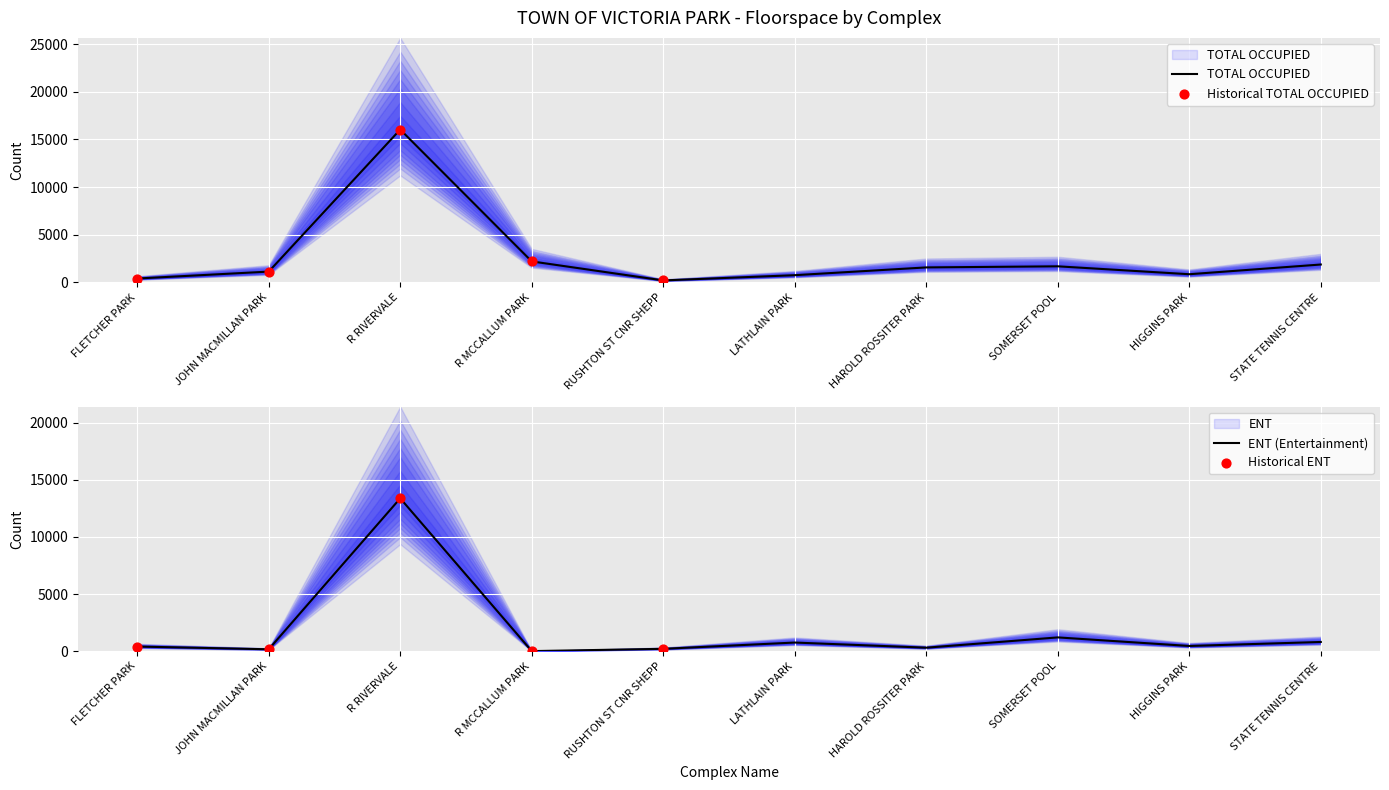

Which series contains the lowest Y value?

TOTAL